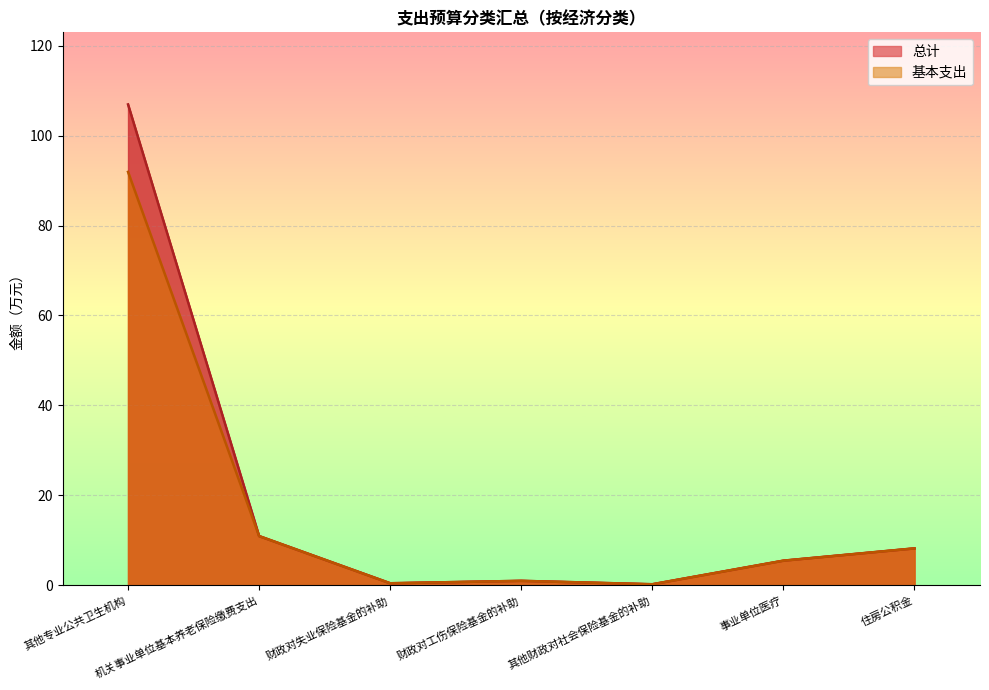

What is the difference between the second highest and second lowest values in the 总计 series?

10.5